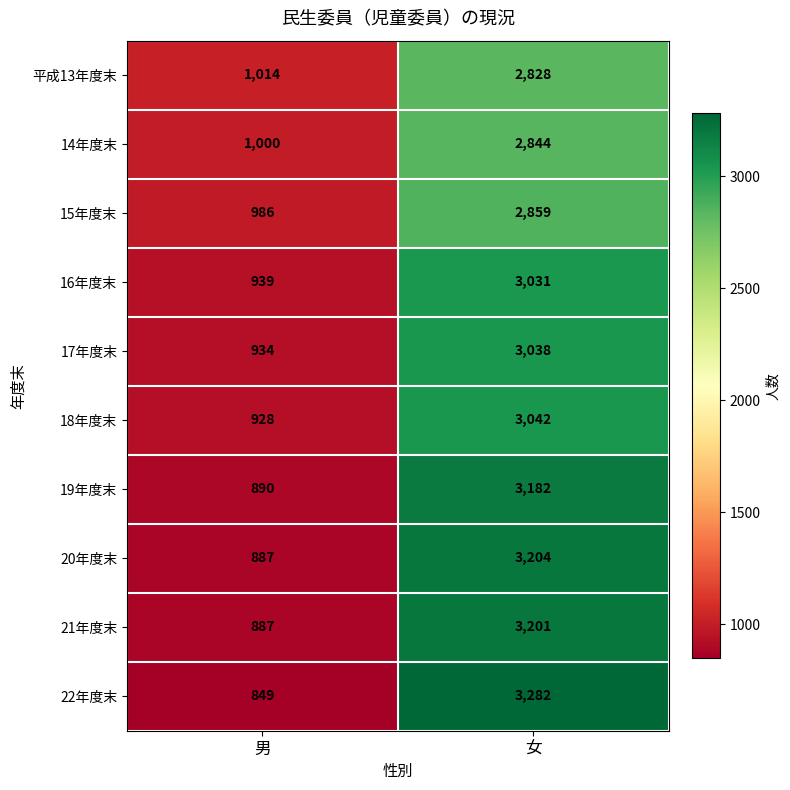

What is the approximate value of 20年度末 at 女, to the nearest 10?

3200